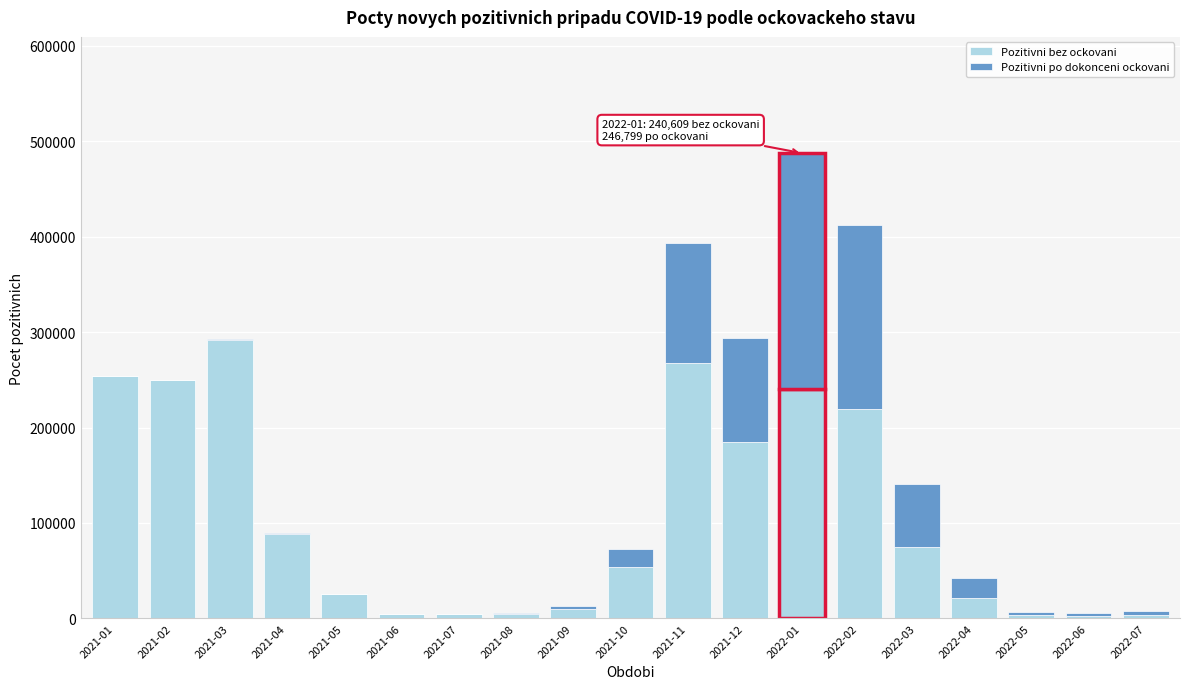

At which label does Pozitivni bez ockovani reach its peak?

2021-03